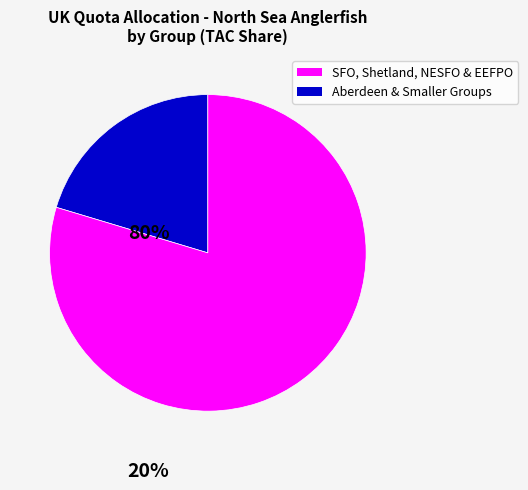

Does any single category account for the majority?

Yes